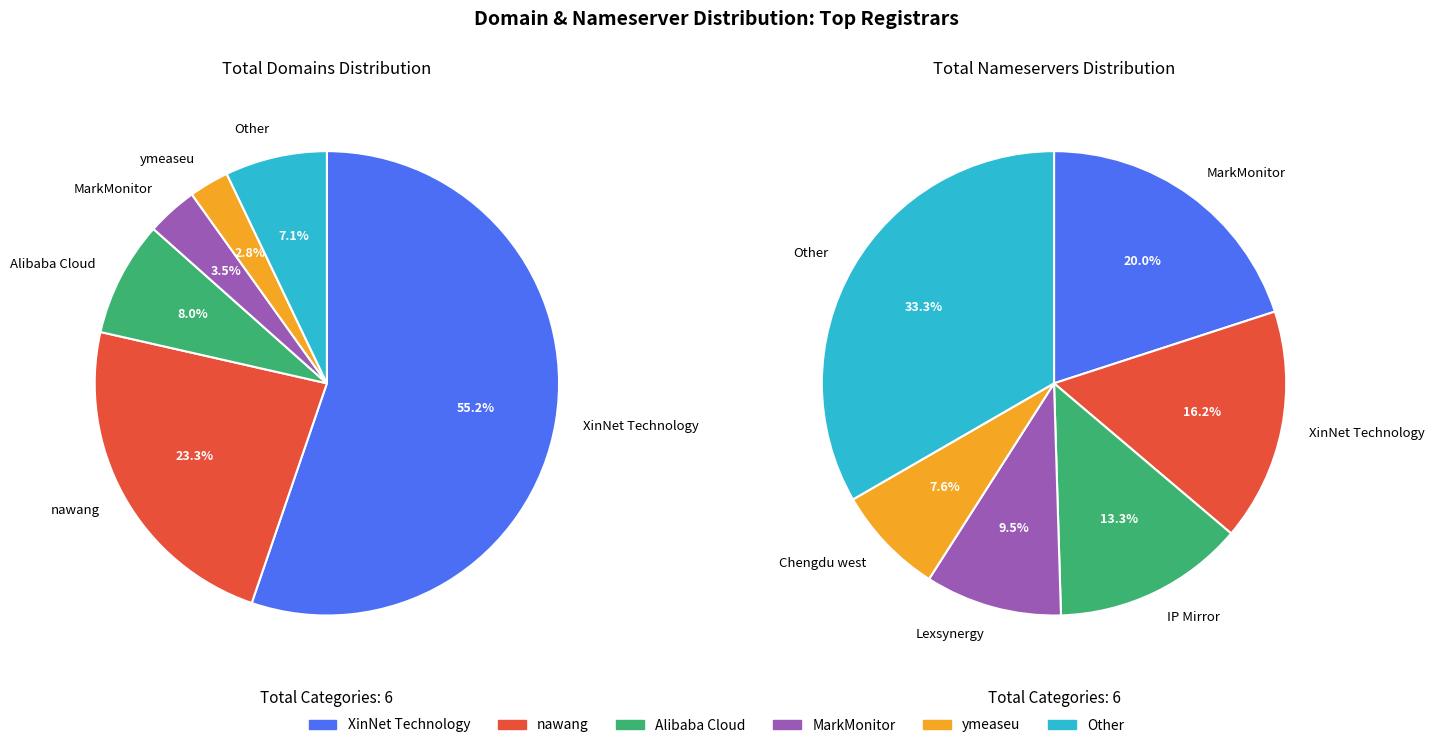

Does any single category account for the majority?

Yes